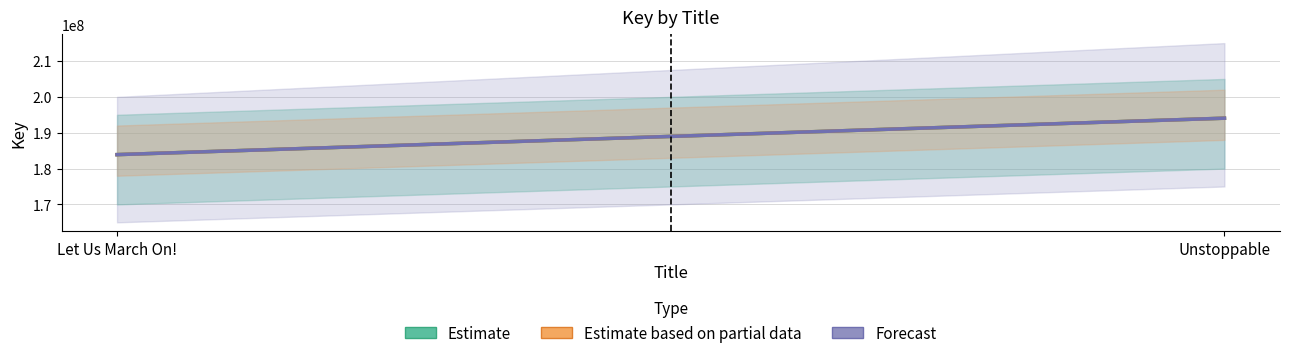

What is the minimum value shown in the chart?

183889590